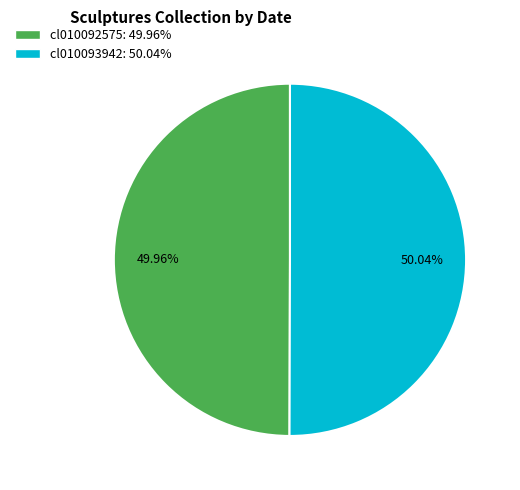

What is the ratio of the value at cl010092575 to the value at cl010093942?

1.0